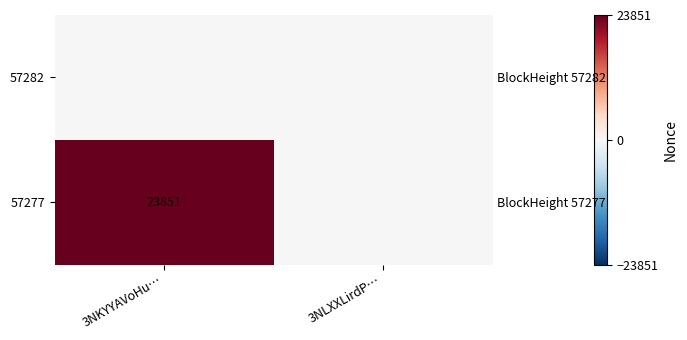

At which category is the sum across all series the highest?

3NKYYAVoHu…